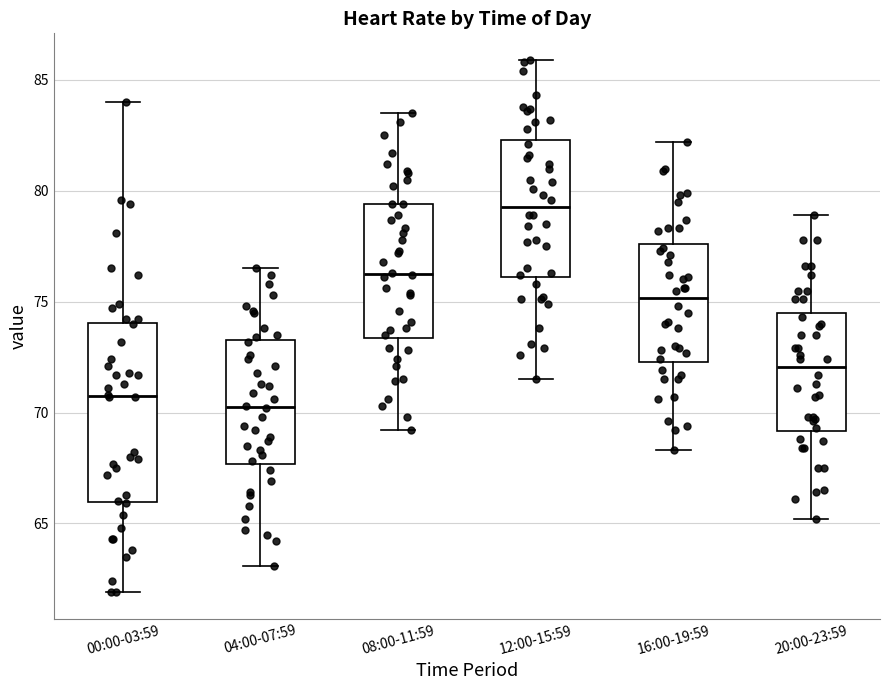

Reading left to right, read every box against the y-axis: the position of its median line, the range the box covers, and the ends of its whiskers. The values are not printed on the chart, so give them approximately, as read against the axis.

00:00-03:59: median 71.0, box 66.0 to 74.0, whiskers 62.0 to 84.0
04:00-07:59: median 70.5, box 67.5 to 73.5, whiskers 63.0 to 76.5
08:00-11:59: median 76.5, box 73.5 to 79.5, whiskers 69.0 to 83.5
12:00-15:59: median 79.5, box 76.0 to 82.5, whiskers 71.5 to 86.0
16:00-19:59: median 75.0, box 72.5 to 77.5, whiskers 68.5 to 82.0
20:00-23:59: median 72.0, box 69.0 to 74.5, whiskers 65.0 to 79.0